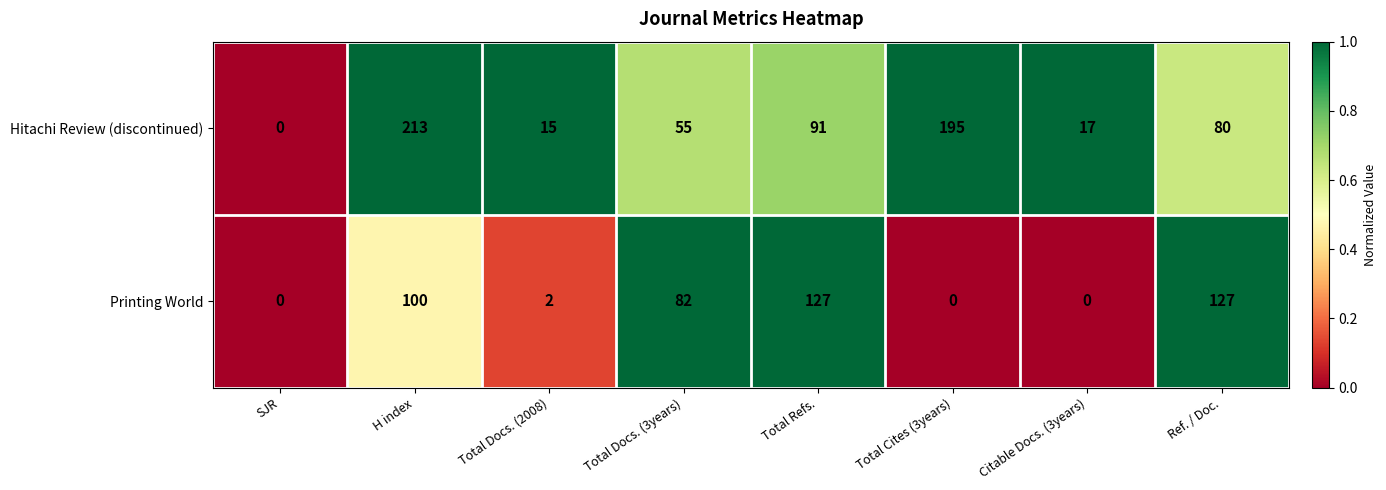

At which label is Printing World closest to 63?

Total Docs. (3years)